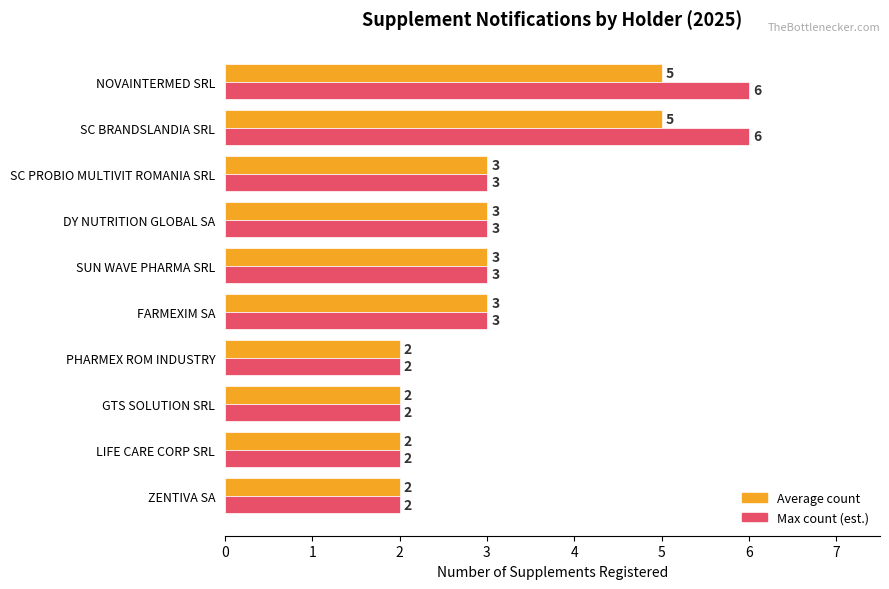

Rank the series at SC BRANDSLANDIA SRL from highest to lowest value.

Max count (est.), Average count